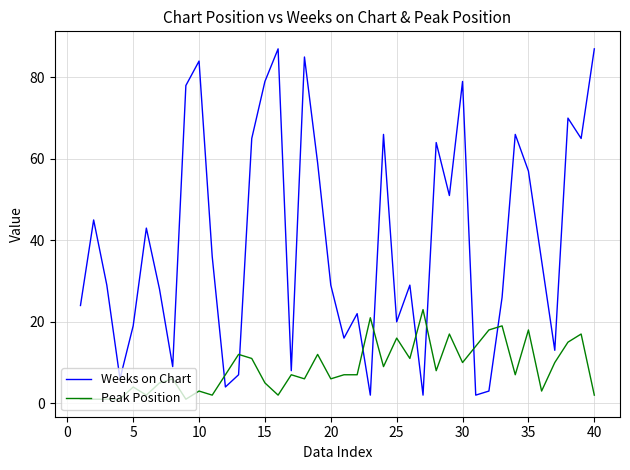

What is the difference between the maximum and minimum values in the Weeks on Chart series?

85